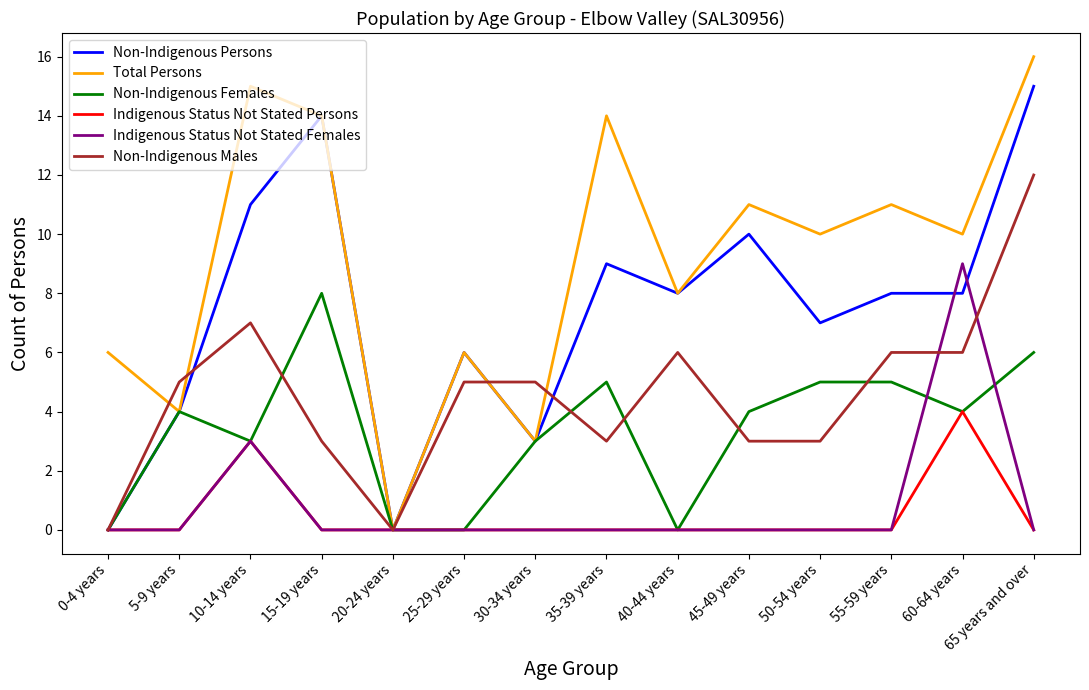

List the series in order of their peak value, lowest first.

Indigenous Status Not Stated Persons, Non-Indigenous Females, Indigenous Status Not Stated Females, Non-Indigenous Males, Non-Indigenous Persons, Total Persons